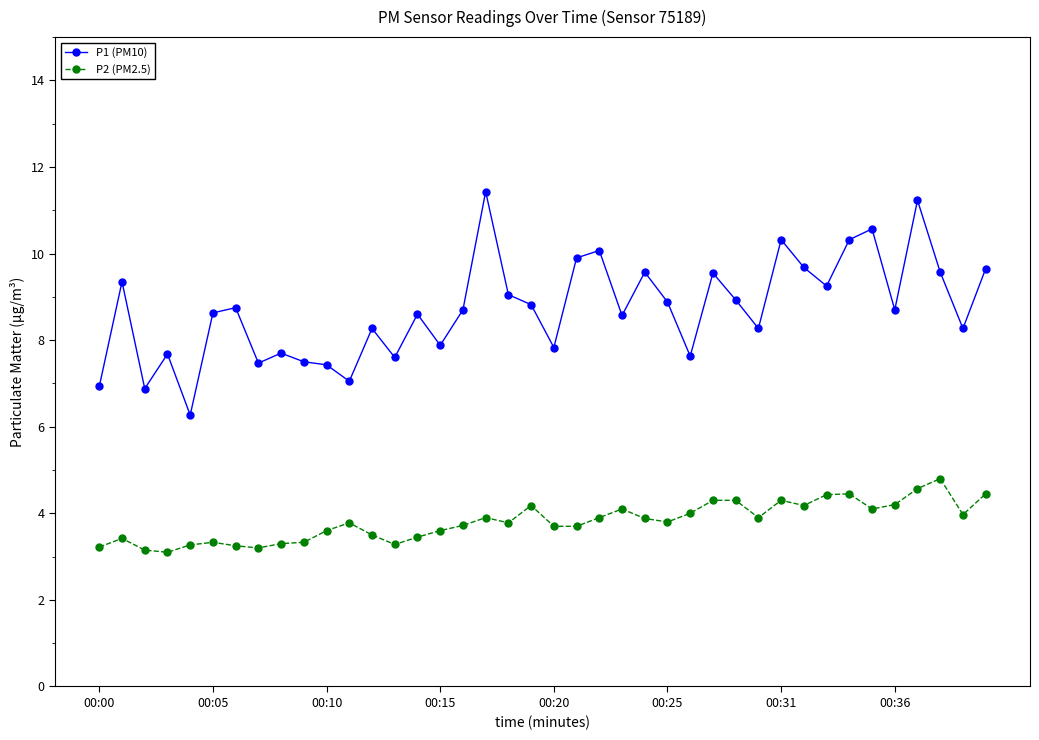

True or false: P1 (PM10) and P2 (PM2.5) cross at least once.

False